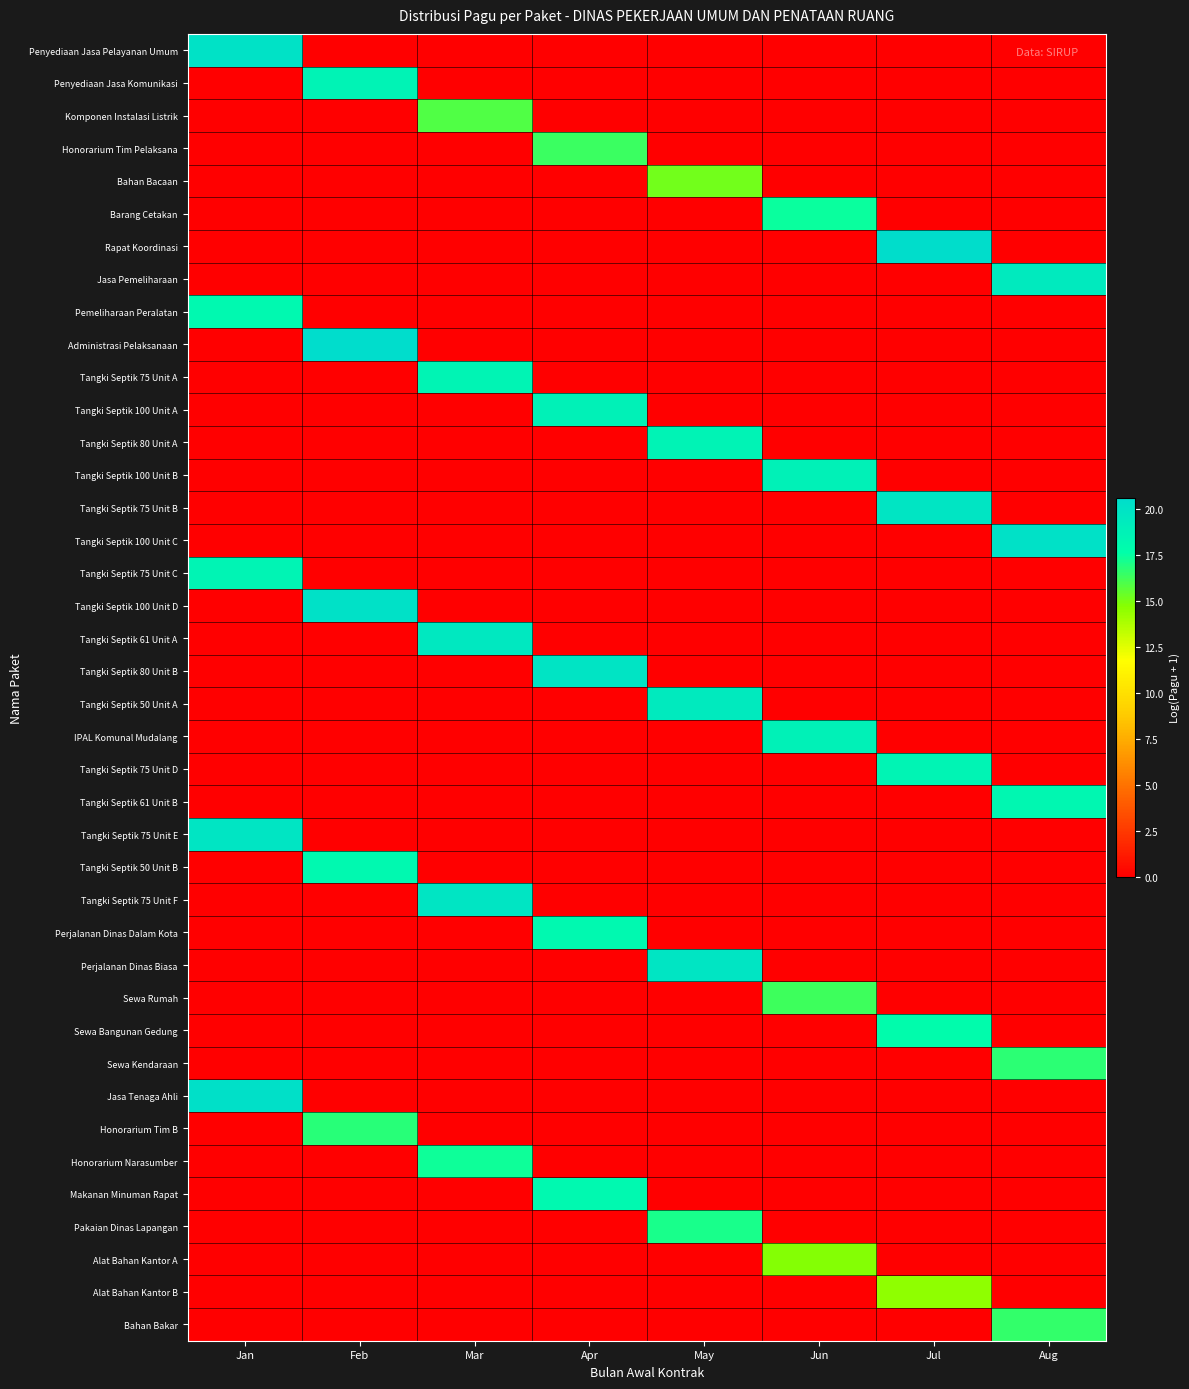

Reading right to left, extract all data points from this chart.

Penyediaan Jasa Pelayanan Umum: Aug=0.0	Jul=0.0	Jun=0.0	May=0.0	Apr=0.0	Mar=0.0	Feb=0.0	Jan=20.1
Penyediaan Jasa Komunikasi: Aug=0.0	Jul=0.0	Jun=0.0	May=0.0	Apr=0.0	Mar=0.0	Feb=18.7	Jan=0.0
Komponen Instalasi Listrik: Aug=0.0	Jul=0.0	Jun=0.0	May=0.0	Apr=0.0	Mar=15.9	Feb=0.0	Jan=0.0
Honorarium Tim Pelaksana: Aug=0.0	Jul=0.0	Jun=0.0	May=0.0	Apr=16.4	Mar=0.0	Feb=0.0	Jan=0.0
Bahan Bacaan: Aug=0.0	Jul=0.0	Jun=0.0	May=15.2	Apr=0.0	Mar=0.0	Feb=0.0	Jan=0.0
Barang Cetakan: Aug=0.0	Jul=0.0	Jun=17.4	May=0.0	Apr=0.0	Mar=0.0	Feb=0.0	Jan=0.0
Rapat Koordinasi: Aug=0.0	Jul=20.5	Jun=0.0	May=0.0	Apr=0.0	Mar=0.0	Feb=0.0	Jan=0.0
Jasa Pemeliharaan: Aug=19.4	Jul=0.0	Jun=0.0	May=0.0	Apr=0.0	Mar=0.0	Feb=0.0	Jan=0.0
Pemeliharaan Peralatan: Aug=0.0	Jul=0.0	Jun=0.0	May=0.0	Apr=0.0	Mar=0.0	Feb=0.0	Jan=18.2
Administrasi Pelaksanaan: Aug=0.0	Jul=0.0	Jun=0.0	May=0.0	Apr=0.0	Mar=0.0	Feb=20.6	Jan=0.0
Tangki Septik 75 Unit A: Aug=0.0	Jul=0.0	Jun=0.0	May=0.0	Apr=0.0	Mar=18.5	Feb=0.0	Jan=0.0
Tangki Septik 100 Unit A: Aug=0.0	Jul=0.0	Jun=0.0	May=0.0	Apr=18.8	Mar=0.0	Feb=0.0	Jan=0.0
Tangki Septik 80 Unit A: Aug=0.0	Jul=0.0	Jun=0.0	May=18.6	Apr=0.0	Mar=0.0	Feb=0.0	Jan=0.0
Tangki Septik 100 Unit B: Aug=0.0	Jul=0.0	Jun=18.8	May=0.0	Apr=0.0	Mar=0.0	Feb=0.0	Jan=0.0
Tangki Septik 75 Unit B: Aug=0.0	Jul=19.8	Jun=0.0	May=0.0	Apr=0.0	Mar=0.0	Feb=0.0	Jan=0.0
Tangki Septik 100 Unit C: Aug=20.1	Jul=0.0	Jun=0.0	May=0.0	Apr=0.0	Mar=0.0	Feb=0.0	Jan=0.0
Tangki Septik 75 Unit C: Aug=0.0	Jul=0.0	Jun=0.0	May=0.0	Apr=0.0	Mar=0.0	Feb=0.0	Jan=18.5
Tangki Septik 100 Unit D: Aug=0.0	Jul=0.0	Jun=0.0	May=0.0	Apr=0.0	Mar=0.0	Feb=20.1	Jan=0.0
Tangki Septik 61 Unit A: Aug=0.0	Jul=0.0	Jun=0.0	May=0.0	Apr=0.0	Mar=19.6	Feb=0.0	Jan=0.0
Tangki Septik 80 Unit B: Aug=0.0	Jul=0.0	Jun=0.0	May=0.0	Apr=19.9	Mar=0.0	Feb=0.0	Jan=0.0
Tangki Septik 50 Unit A: Aug=0.0	Jul=0.0	Jun=0.0	May=19.4	Apr=0.0	Mar=0.0	Feb=0.0	Jan=0.0
IPAL Komunal Mudalang: Aug=0.0	Jul=0.0	Jun=18.8	May=0.0	Apr=0.0	Mar=0.0	Feb=0.0	Jan=0.0
Tangki Septik 75 Unit D: Aug=0.0	Jul=18.5	Jun=0.0	May=0.0	Apr=0.0	Mar=0.0	Feb=0.0	Jan=0.0
Tangki Septik 61 Unit B: Aug=18.3	Jul=0.0	Jun=0.0	May=0.0	Apr=0.0	Mar=0.0	Feb=0.0	Jan=0.0
Tangki Septik 75 Unit E: Aug=0.0	Jul=0.0	Jun=0.0	May=0.0	Apr=0.0	Mar=0.0	Feb=0.0	Jan=19.8
Tangki Septik 50 Unit B: Aug=0.0	Jul=0.0	Jun=0.0	May=0.0	Apr=0.0	Mar=0.0	Feb=18.1	Jan=0.0
Tangki Septik 75 Unit F: Aug=0.0	Jul=0.0	Jun=0.0	May=0.0	Apr=0.0	Mar=19.8	Feb=0.0	Jan=0.0
Perjalanan Dinas Dalam Kota: Aug=0.0	Jul=0.0	Jun=0.0	May=0.0	Apr=18.2	Mar=0.0	Feb=0.0	Jan=0.0
Perjalanan Dinas Biasa: Aug=0.0	Jul=0.0	Jun=0.0	May=19.8	Apr=0.0	Mar=0.0	Feb=0.0	Jan=0.0
Sewa Rumah: Aug=0.0	Jul=0.0	Jun=16.3	May=0.0	Apr=0.0	Mar=0.0	Feb=0.0	Jan=0.0
Sewa Bangunan Gedung: Aug=0.0	Jul=17.8	Jun=0.0	May=0.0	Apr=0.0	Mar=0.0	Feb=0.0	Jan=0.0
Sewa Kendaraan: Aug=16.7	Jul=0.0	Jun=0.0	May=0.0	Apr=0.0	Mar=0.0	Feb=0.0	Jan=0.0
Jasa Tenaga Ahli: Aug=0.0	Jul=0.0	Jun=0.0	May=0.0	Apr=0.0	Mar=0.0	Feb=0.0	Jan=20.2
Honorarium Tim B: Aug=0.0	Jul=0.0	Jun=0.0	May=0.0	Apr=0.0	Mar=0.0	Feb=16.8	Jan=0.0
Honorarium Narasumber: Aug=0.0	Jul=0.0	Jun=0.0	May=0.0	Apr=0.0	Mar=17.3	Feb=0.0	Jan=0.0
Makanan Minuman Rapat: Aug=0.0	Jul=0.0	Jun=0.0	May=0.0	Apr=18.1	Mar=0.0	Feb=0.0	Jan=0.0
Pakaian Dinas Lapangan: Aug=0.0	Jul=0.0	Jun=0.0	May=17.1	Apr=0.0	Mar=0.0	Feb=0.0	Jan=0.0
Alat Bahan Kantor A: Aug=0.0	Jul=0.0	Jun=14.7	May=0.0	Apr=0.0	Mar=0.0	Feb=0.0	Jan=0.0
Alat Bahan Kantor B: Aug=0.0	Jul=14.5	Jun=0.0	May=0.0	Apr=0.0	Mar=0.0	Feb=0.0	Jan=0.0
Bahan Bakar: Aug=16.5	Jul=0.0	Jun=0.0	May=0.0	Apr=0.0	Mar=0.0	Feb=0.0	Jan=0.0